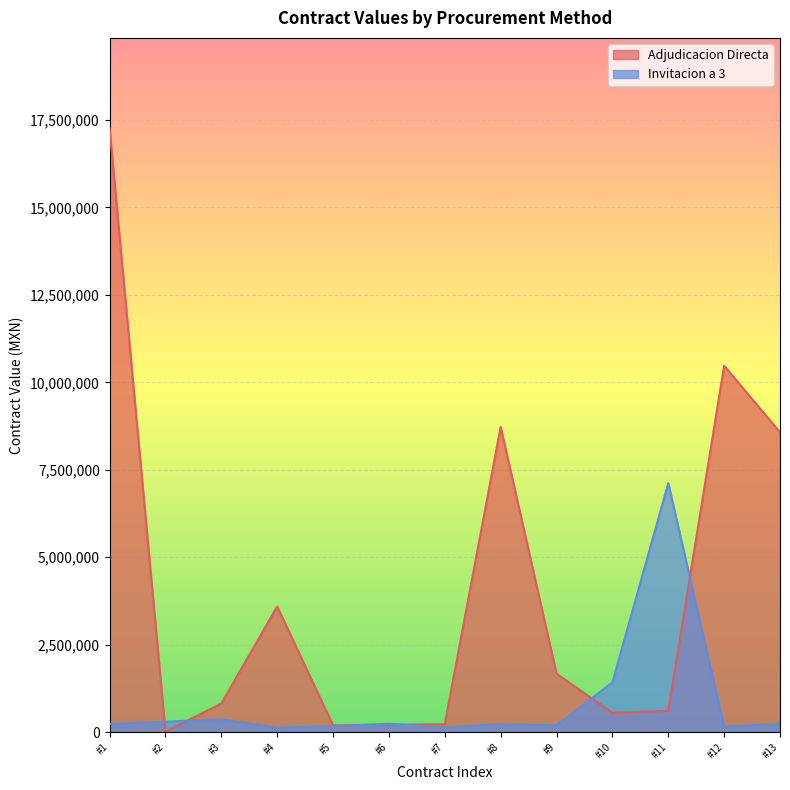

List the series in order of their peak value, lowest first.

Invitacion a 3, Adjudicacion Directa